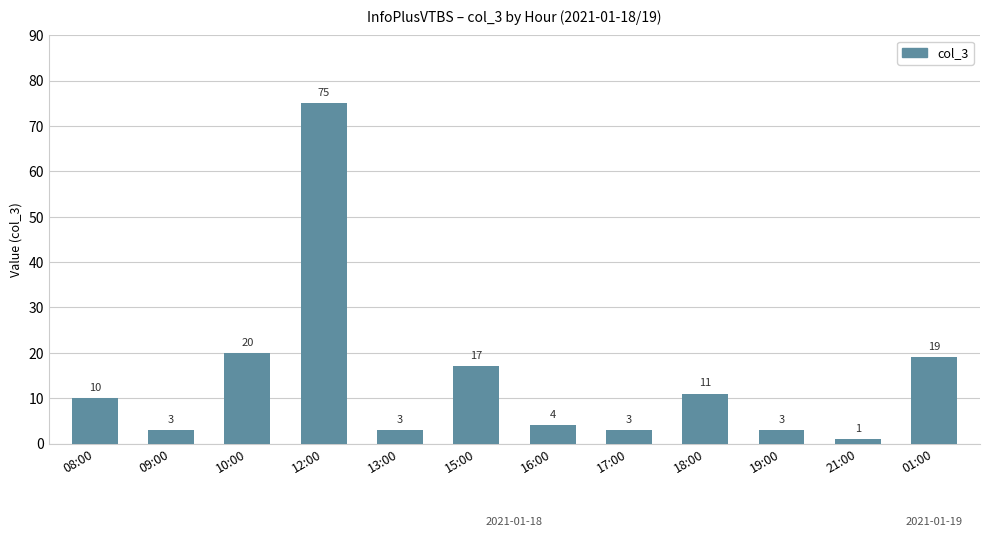

What is the change in value from 17:00 to 18:00?

+8